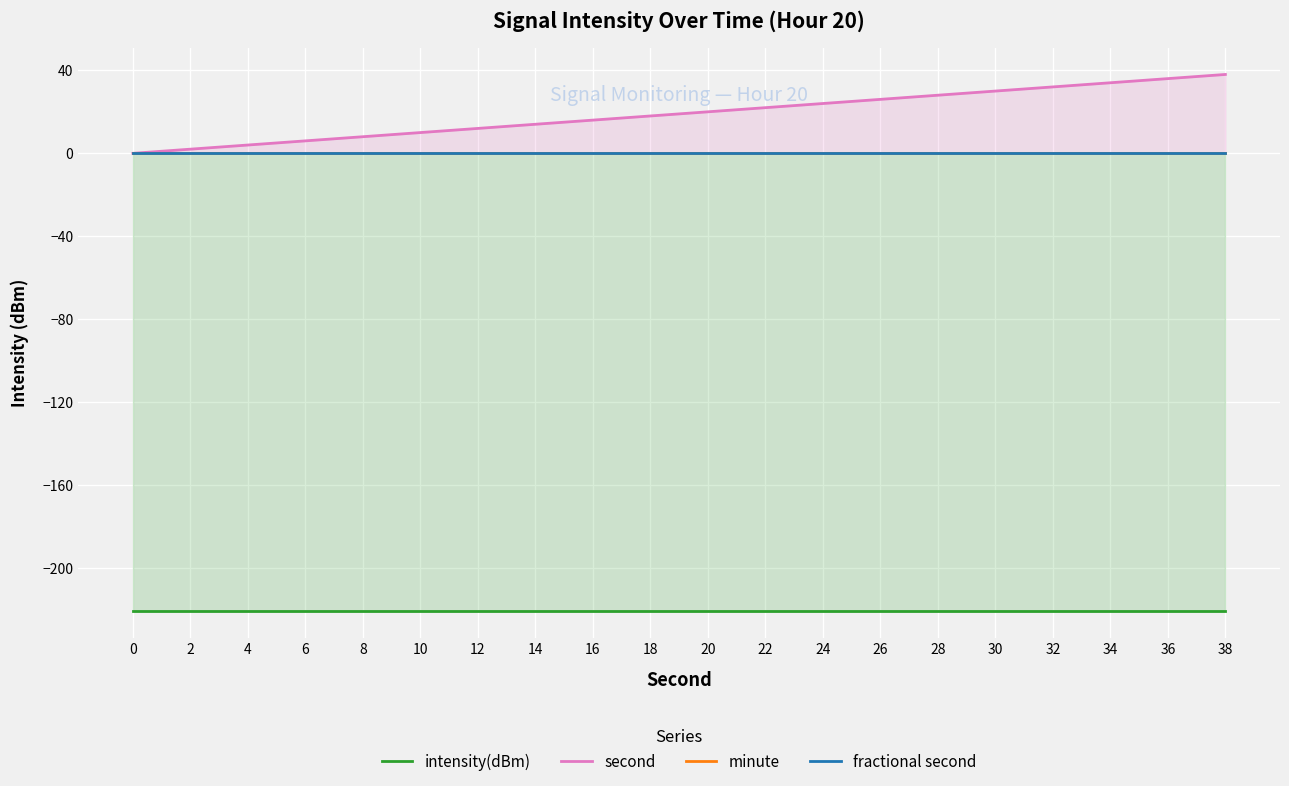

What is the value of the second point at the 4th from the left?

6.0